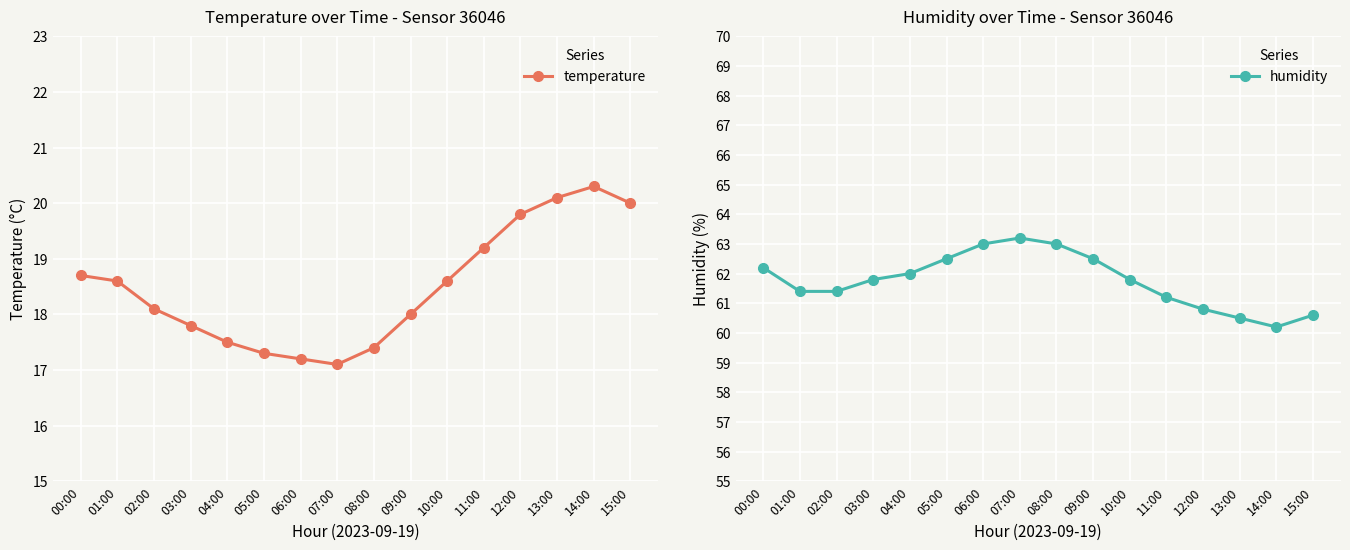

True or false: humidity and temperature cross at least once.

False